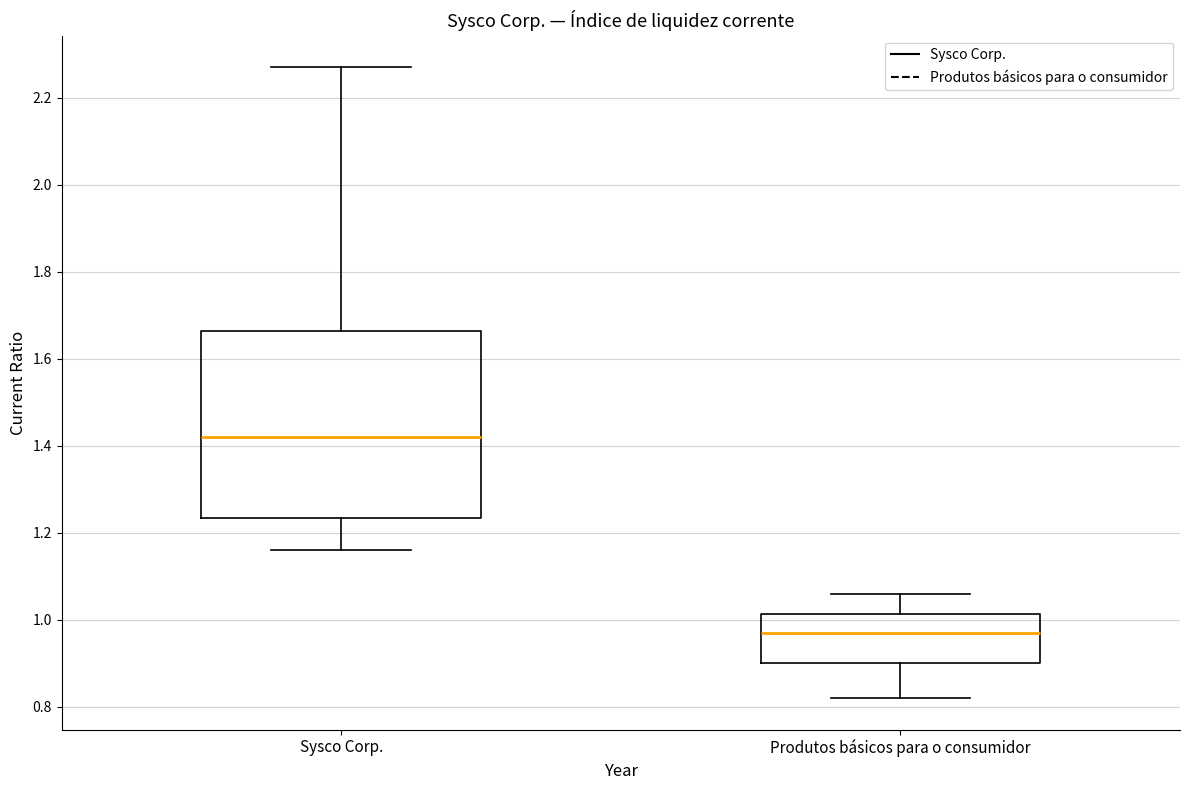

Where is the lower edge of the box for Sysco Corp. on the y-axis? The values are not printed on the chart, so give them approximately, as read against the axis.

1.24